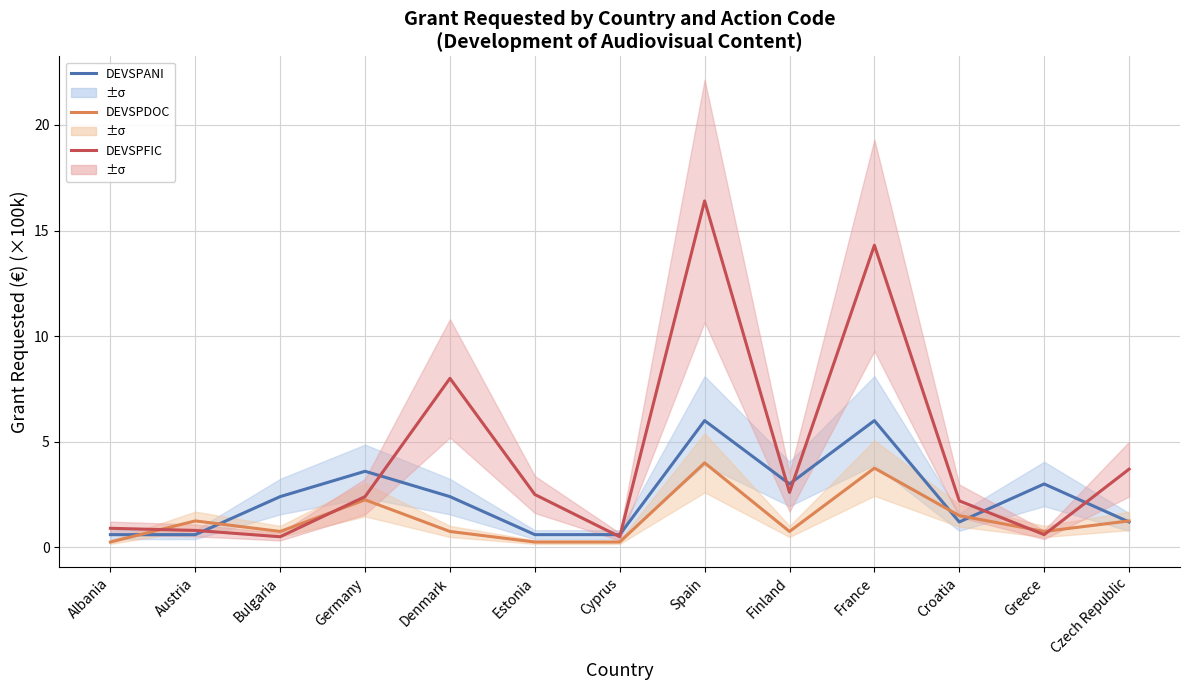

What is the difference between the DEVSPDOC values at Spain and Denmark?

3.2